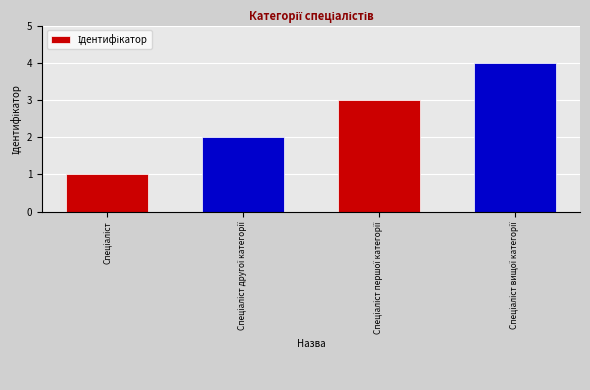

What is the sum of all values?

10